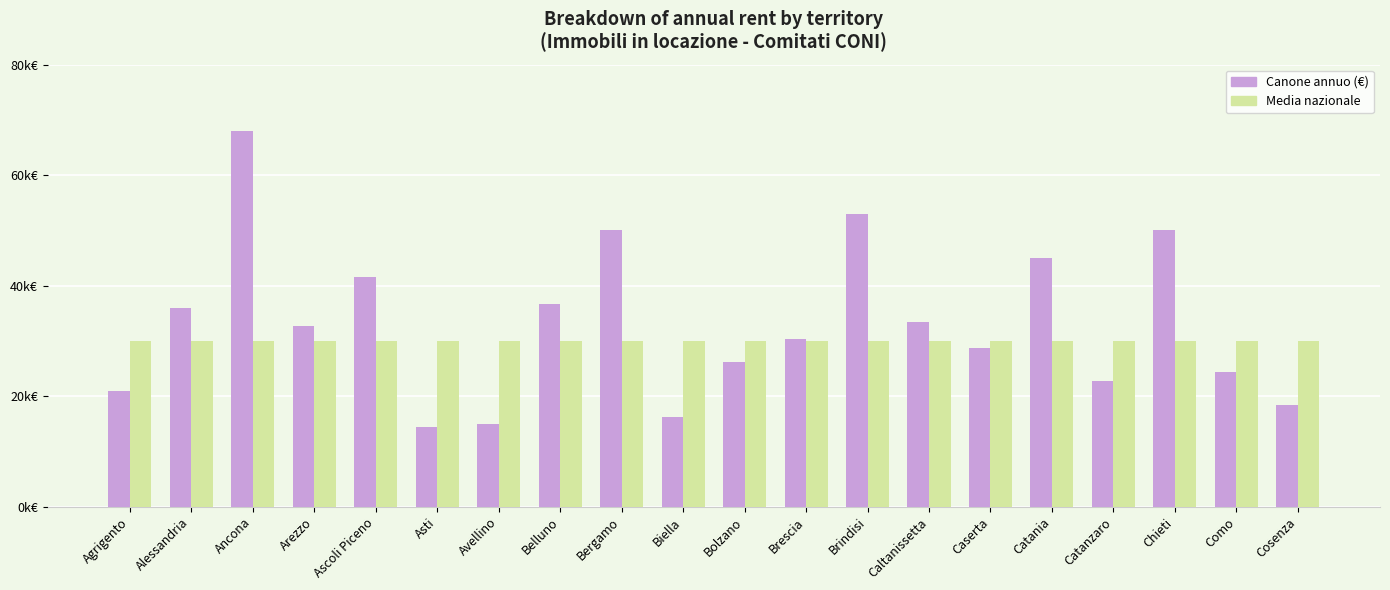

Does the chart contain stacked bars?

No